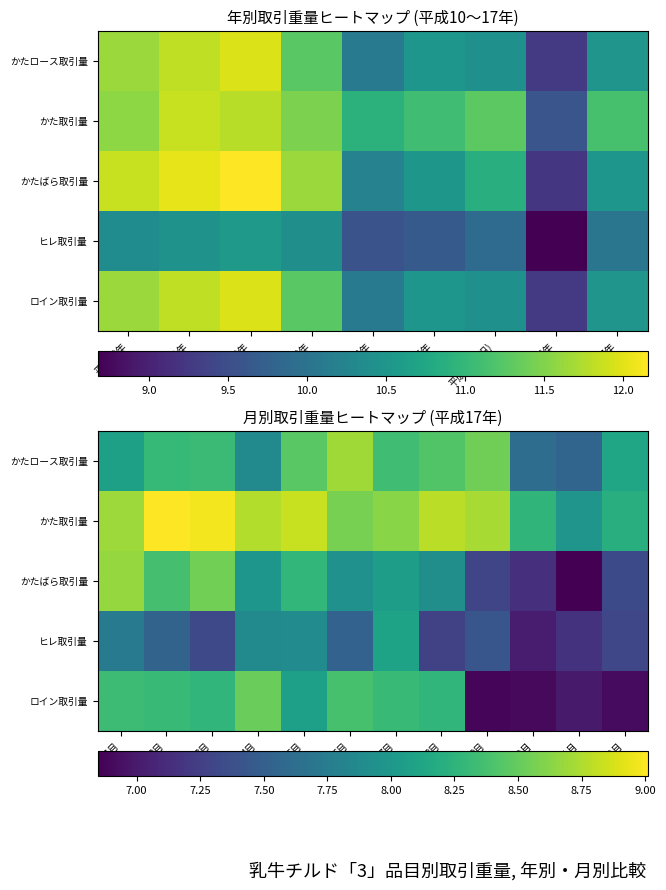

Which category has the highest value in the かた取引量 series?

2月